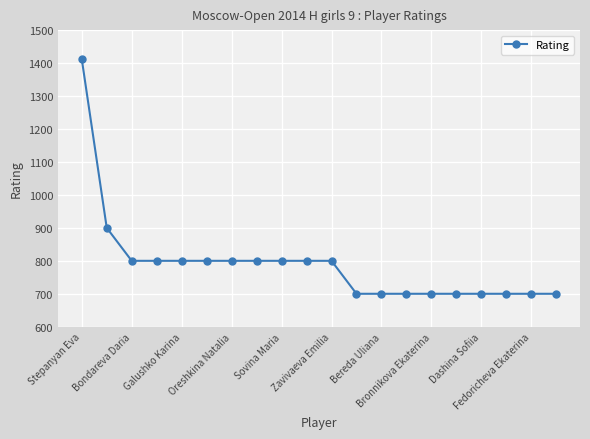

What is the greatest value displayed?

1412